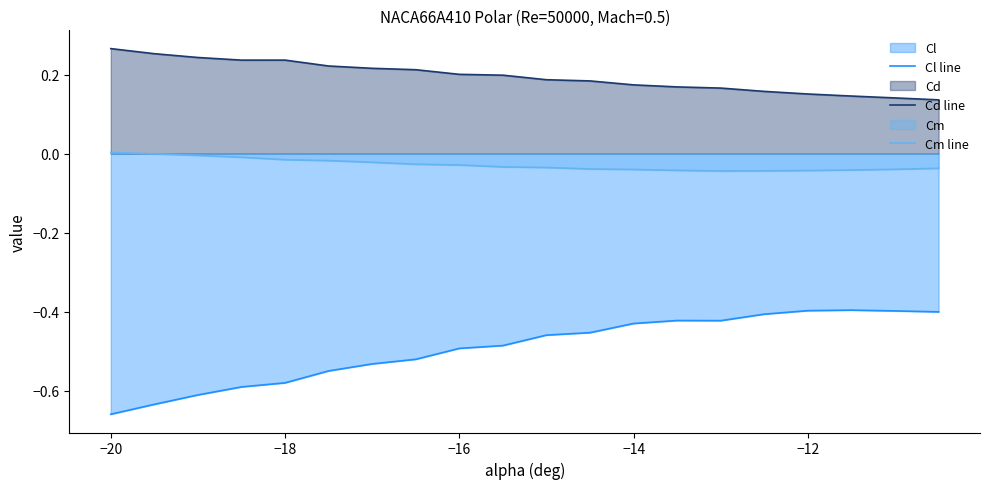

The Cl line series shows -0.3 at −14. True or false?

False